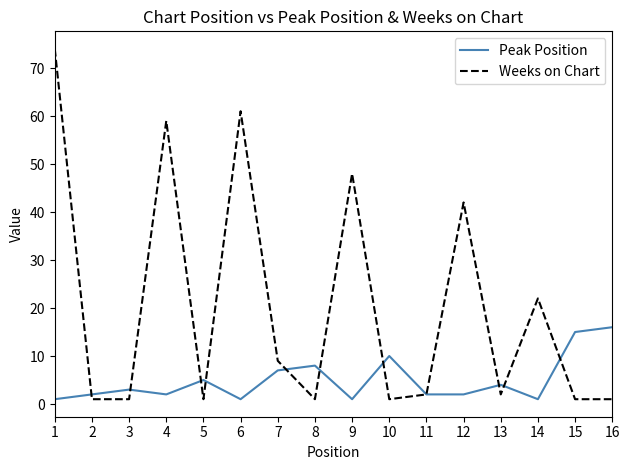

Reading left to right, extract all data points from this chart.

Peak Position: 1	2	3	2	5	1	7	8	1	10	2	2	4	1	15	16
Weeks on Chart: 74	1	1	59	1	61	9	1	48	1	2	42	2	22	1	1